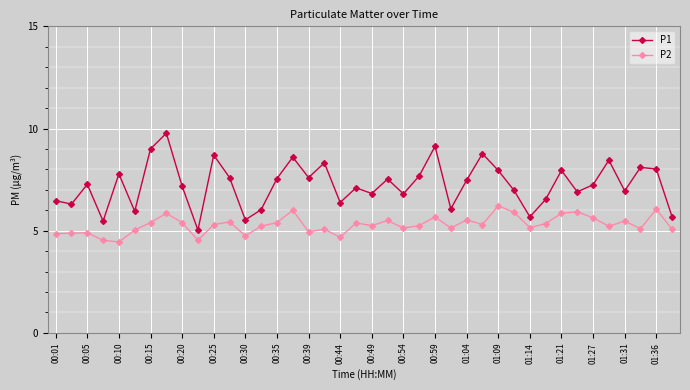

True or false: P2 and P1 cross at least once.

False